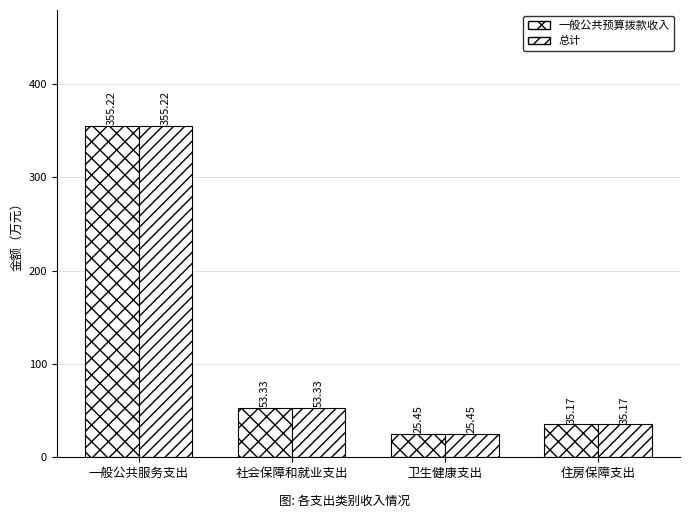

At how many categories does at least one series exceed 136?

1